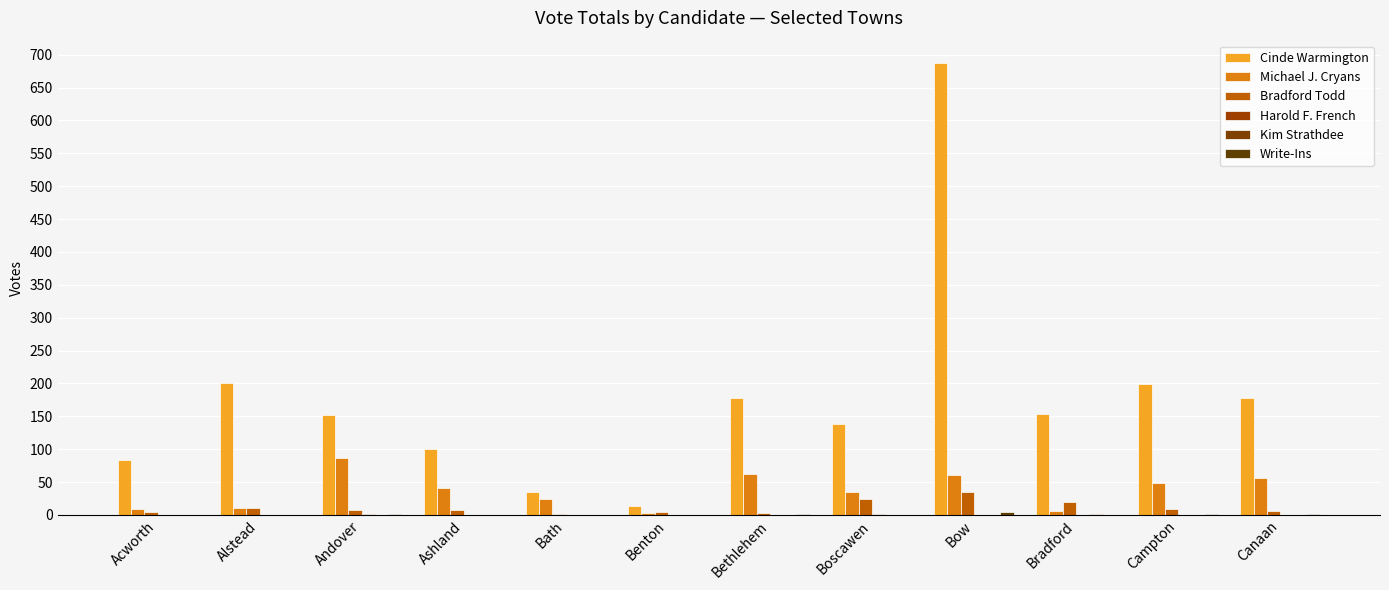

Are the bars horizontal?

No